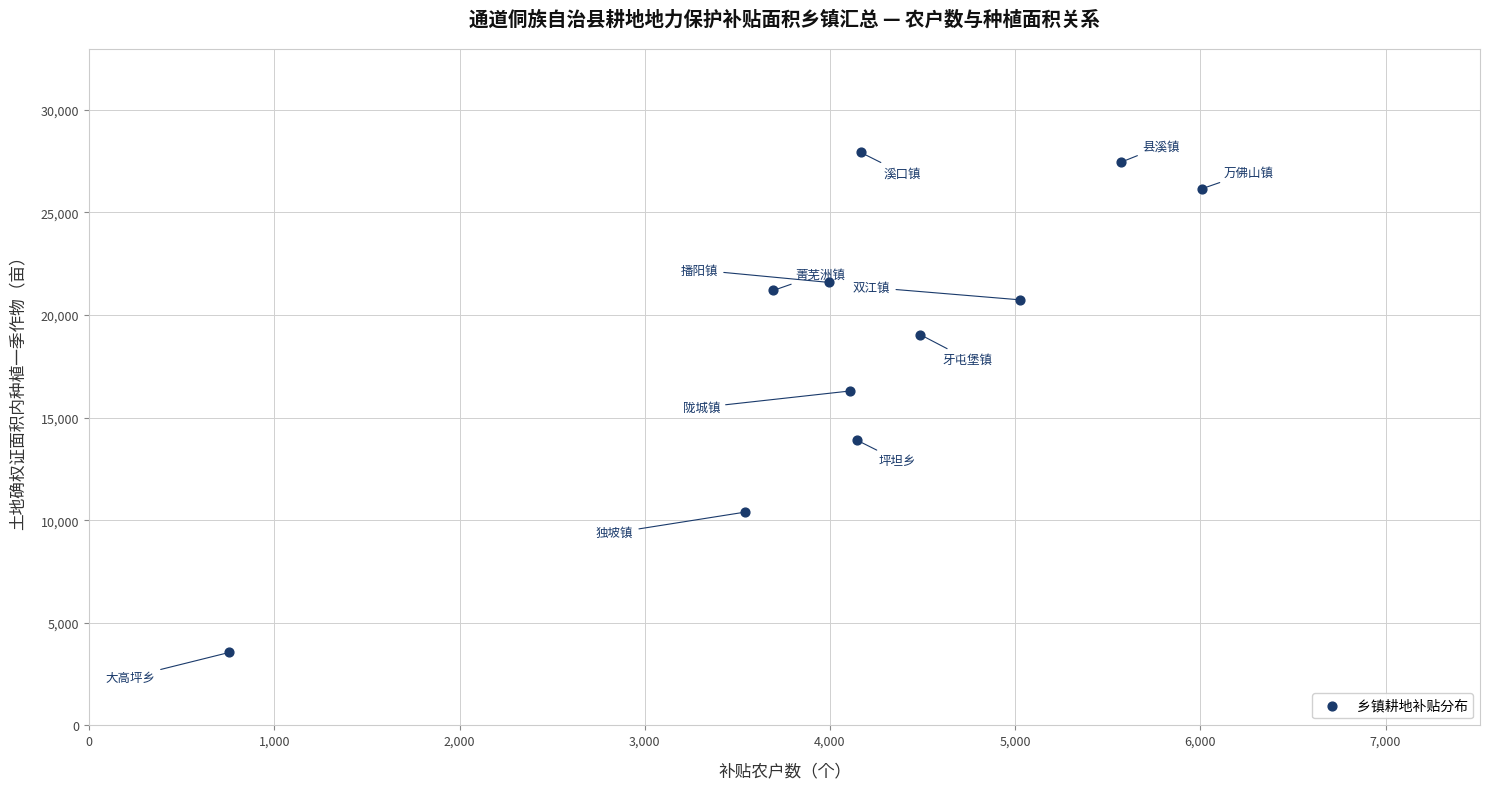

What is the average X value?

4136.1